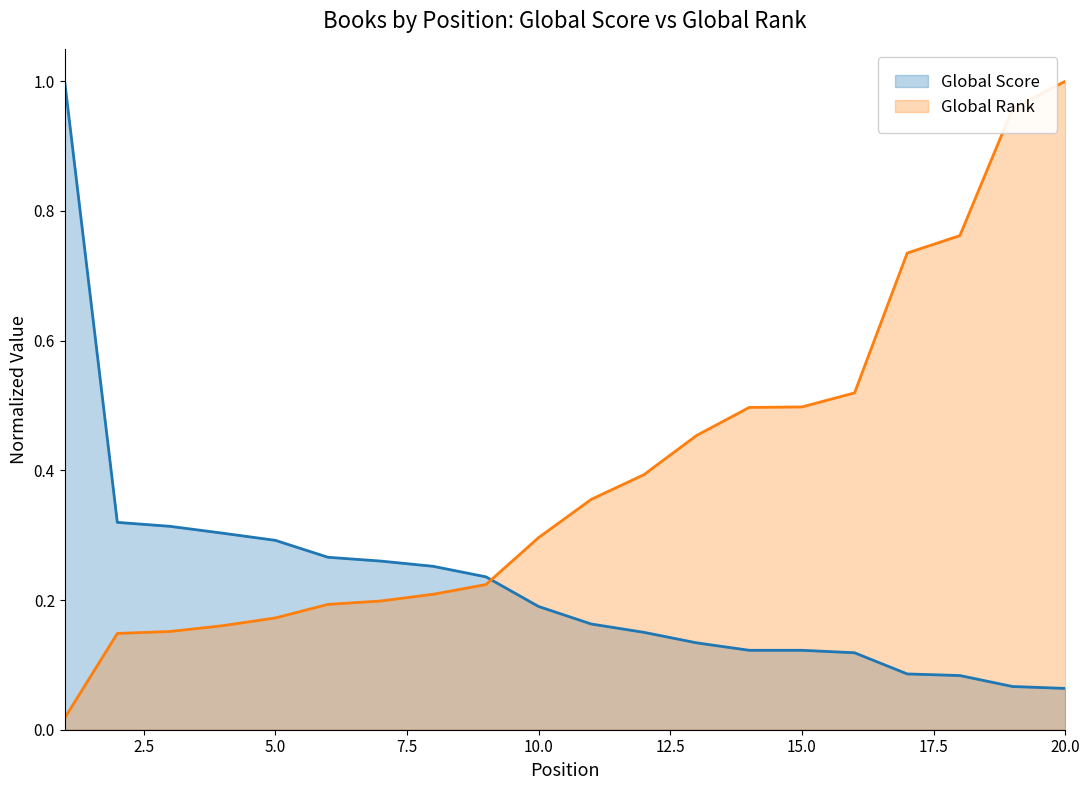

At which label is Global Score closest to 0?

20